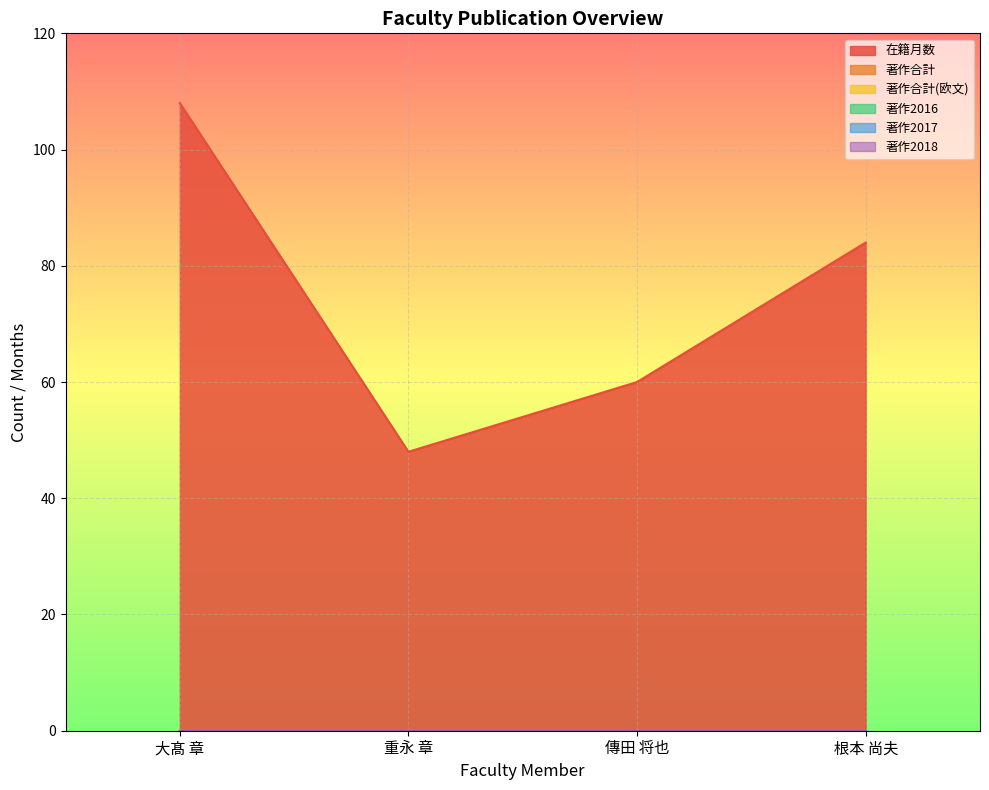

Which has a higher value, 根本 尚夫 or 重永 章?

根本 尚夫